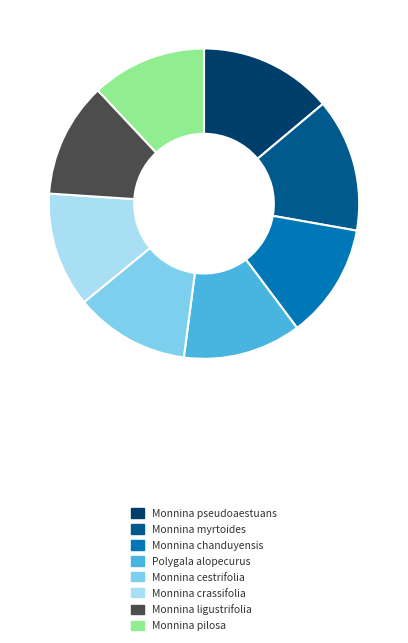

Combined, do Monnina ligustrifolia and Monnina chanduyensis account for over 50%?

No